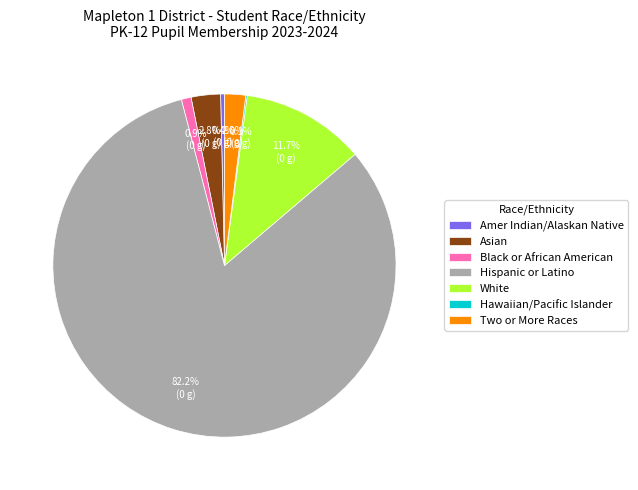

Which category has the biggest portion of the pie?

Hispanic or Latino